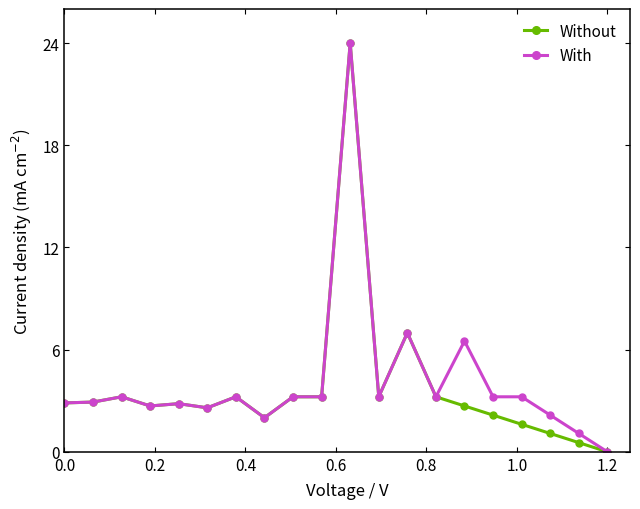

What is the greatest value displayed?

24.0